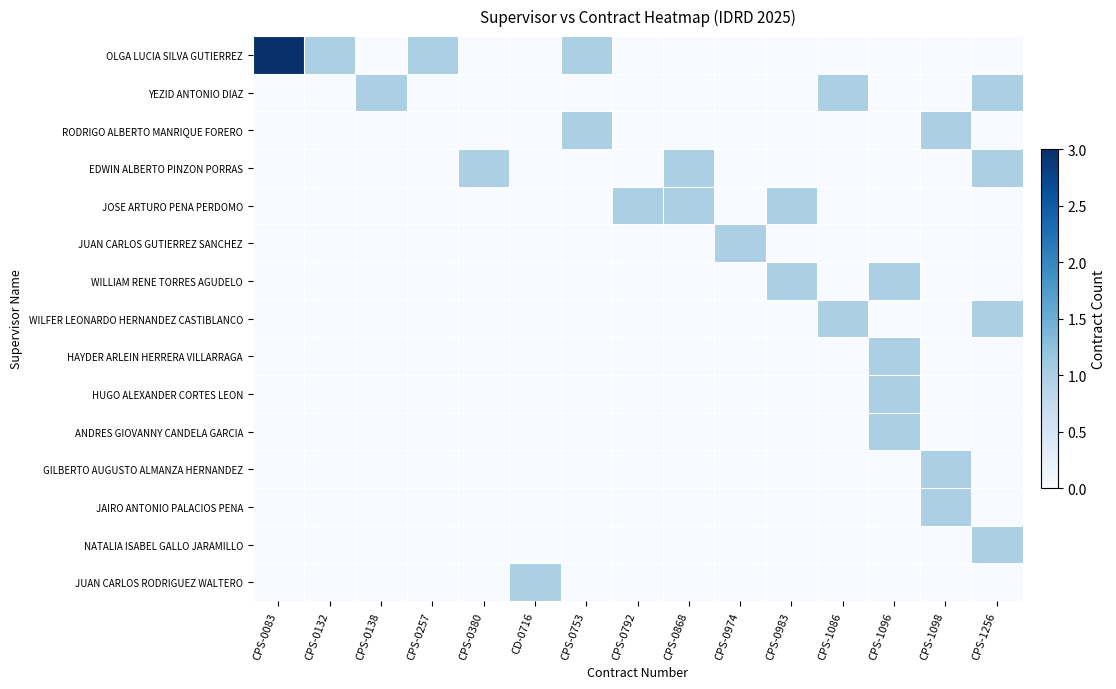

What is the greatest value displayed?

3